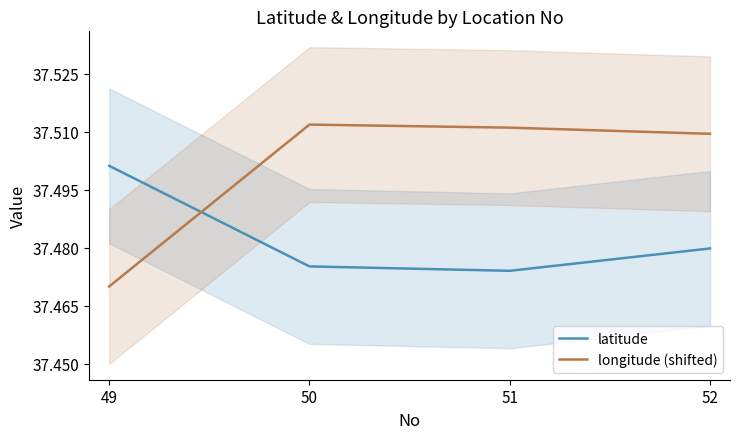

What are all the series names shown in the legend?

latitude, longitude (shifted)